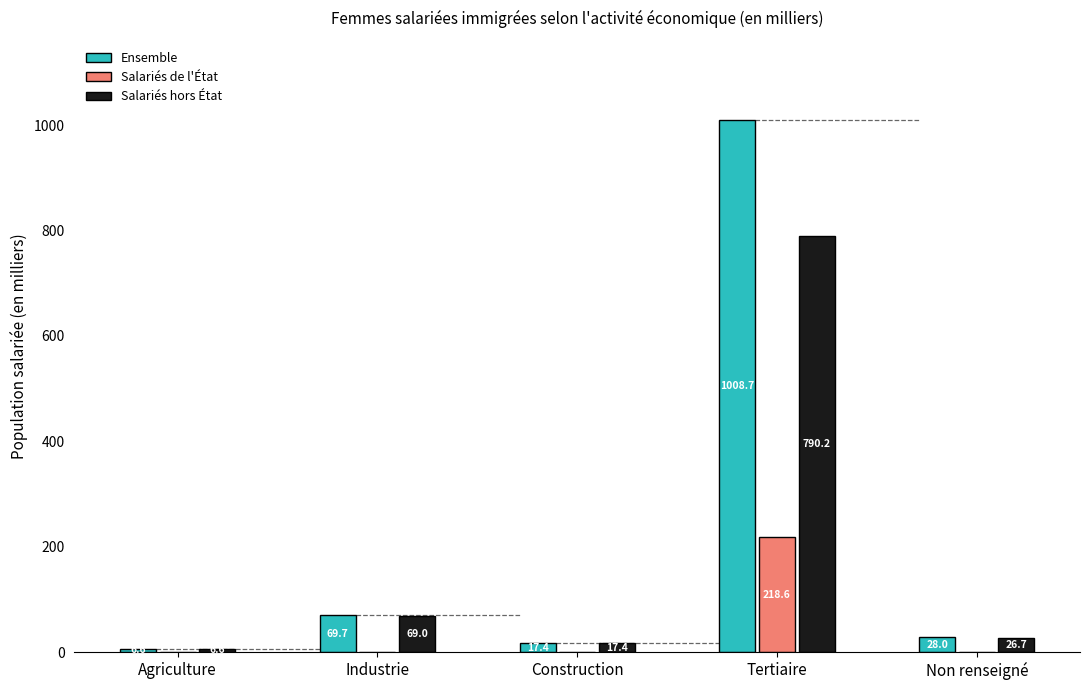

The Salariés hors État series shows 17.4 at Construction. True or false?

True